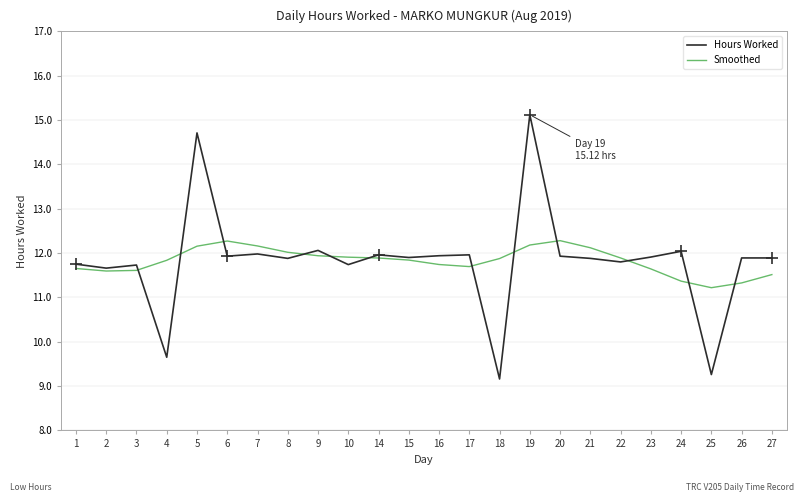

Which series ends up on top after the final intersection of Hours Worked and Smoothed?

Hours Worked